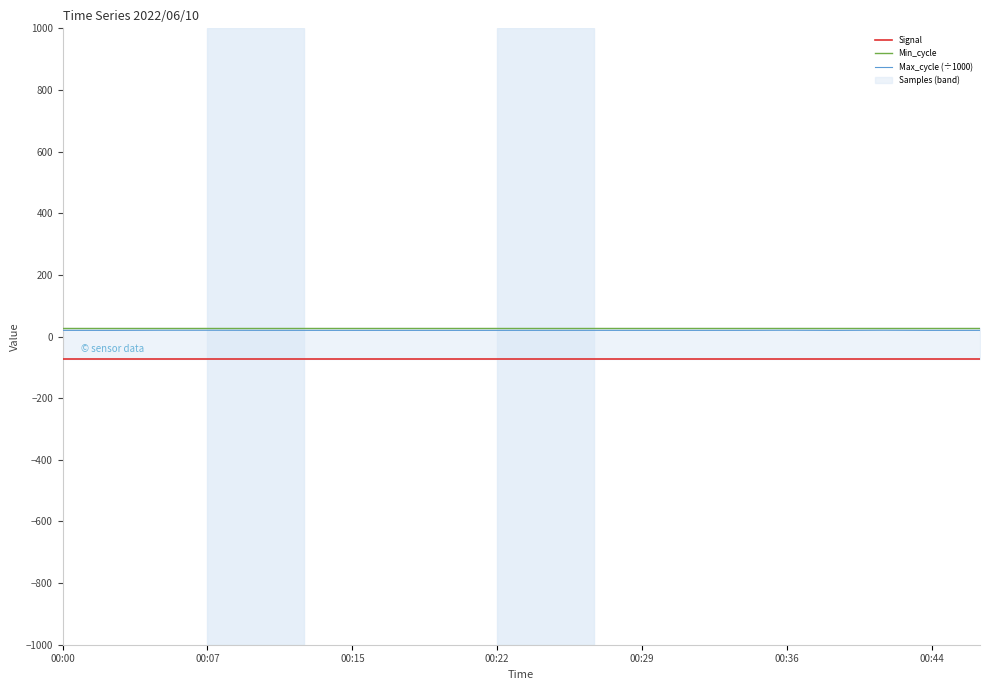

What is the greatest value displayed?

28.0